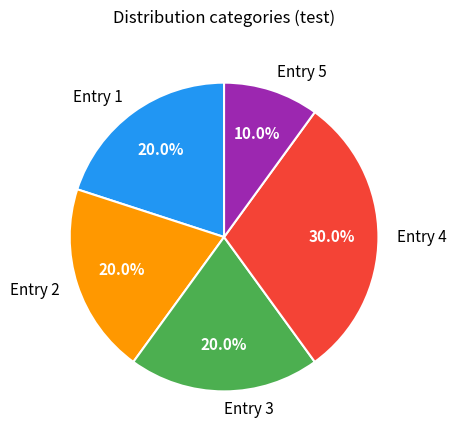

Which has a higher value, Entry 1 or Entry 4?

Entry 4